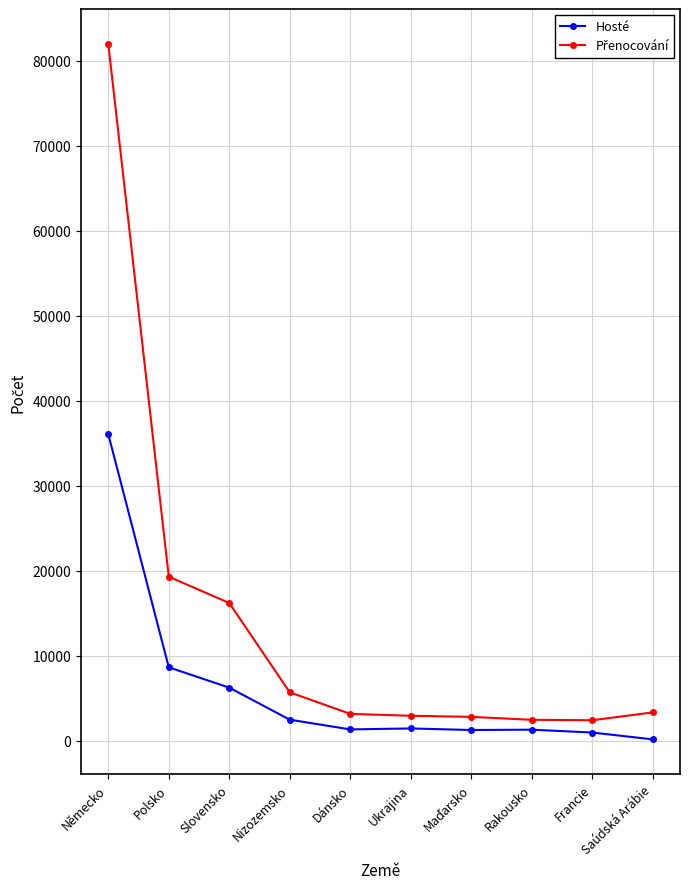

What is the difference between the Hosté values at Rakousko and Francie?

336